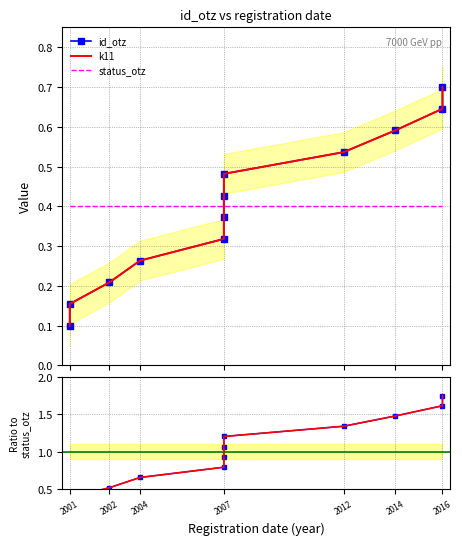

List the series in order of their peak value, lowest first.

status_otz, id_otz, k11